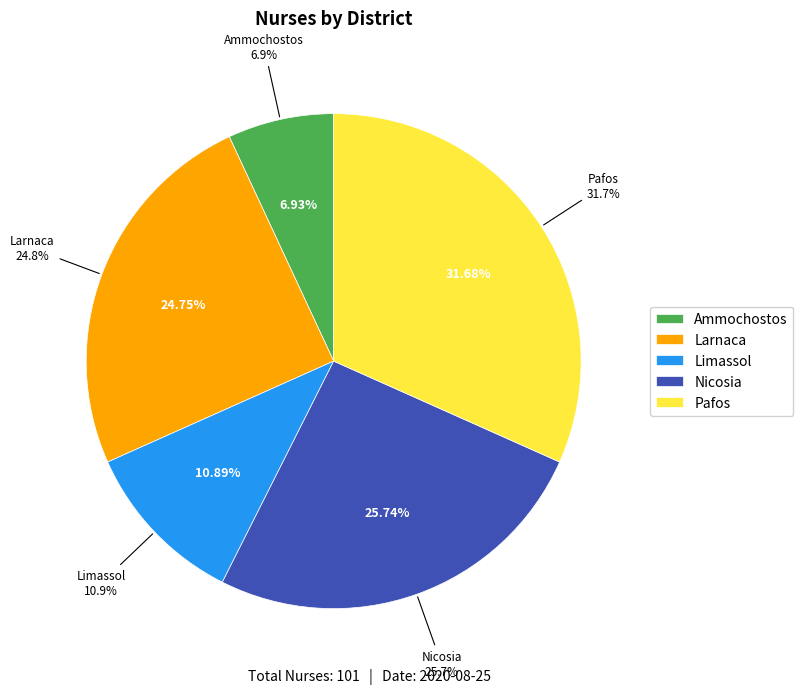

Count the number of slices in the pie.

5